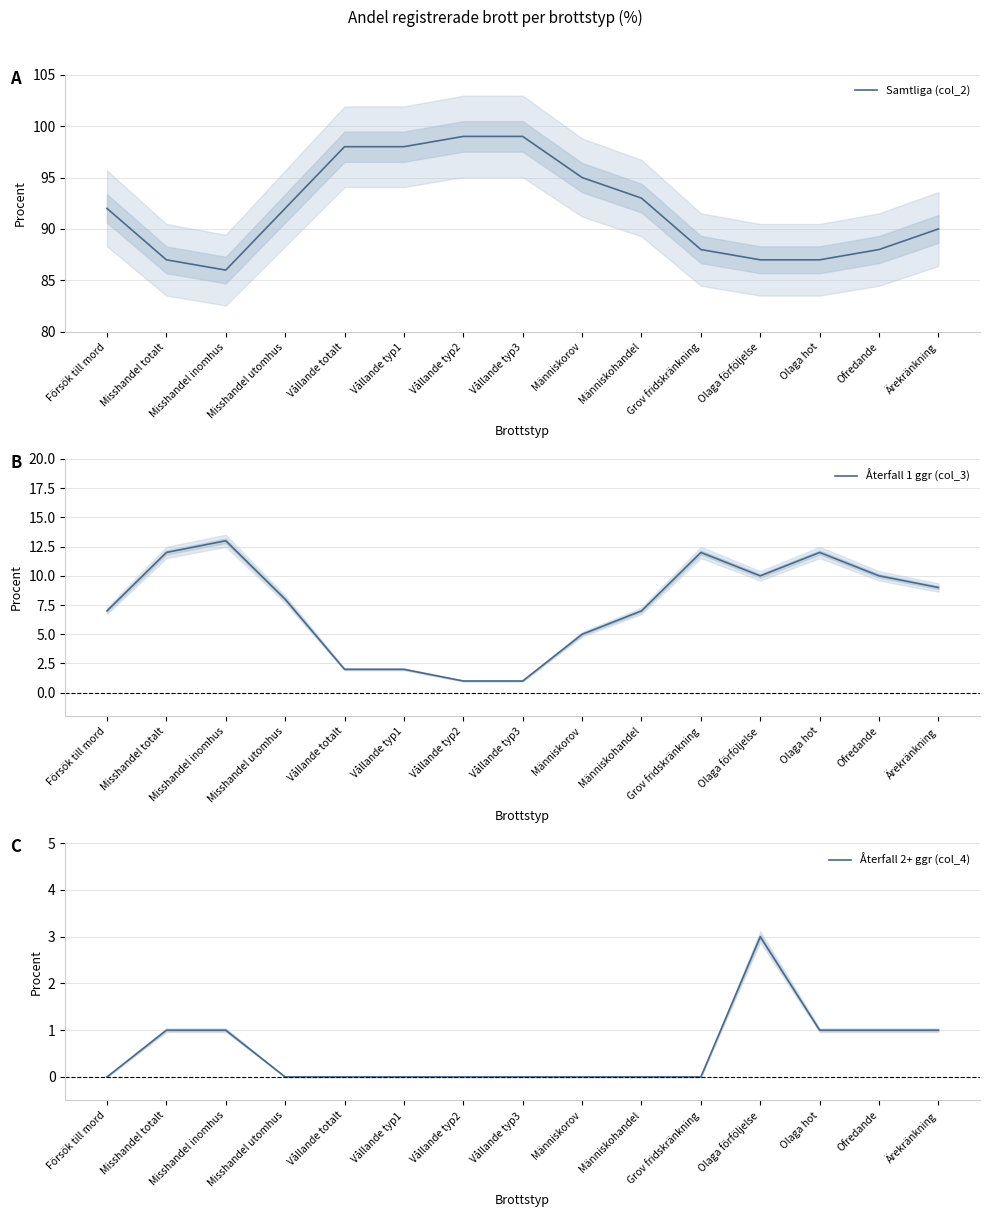

The value of Samtliga (col_2) at Vållande totalt is 37. True or false?

False